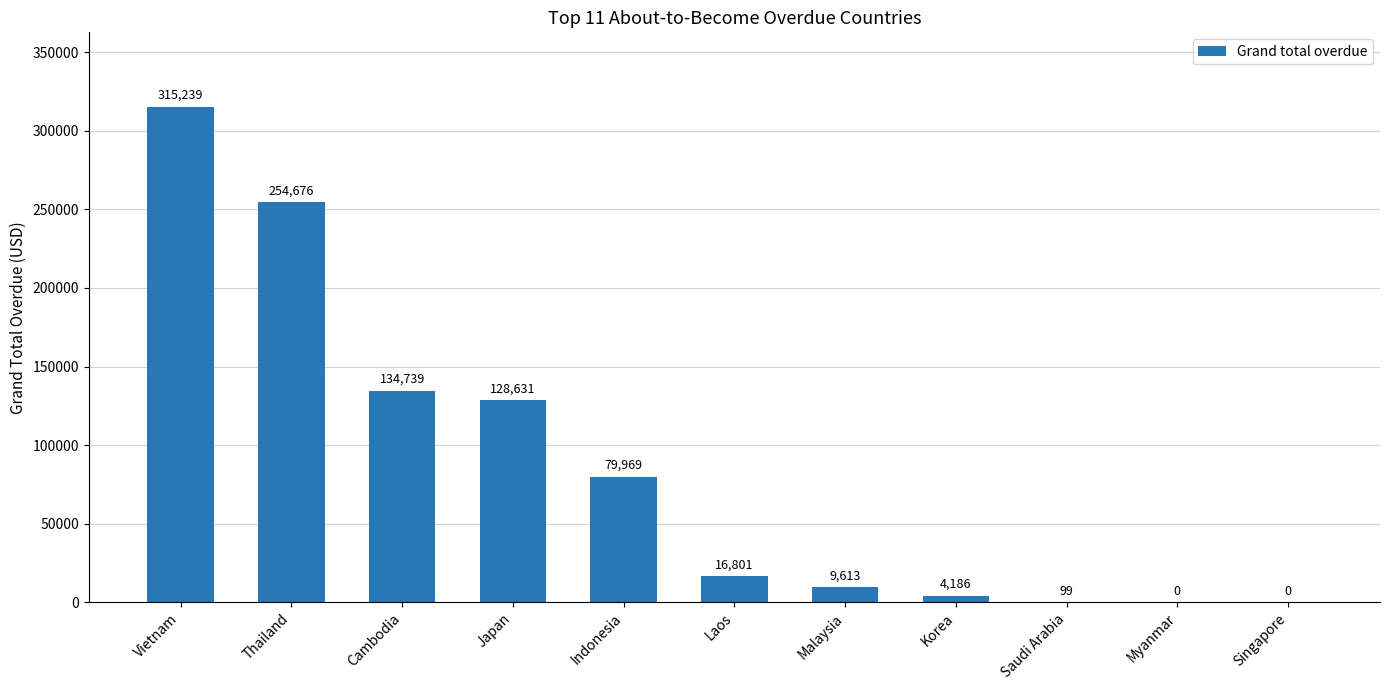

What is the sum of the values at Cambodia and Singapore?

134739.0